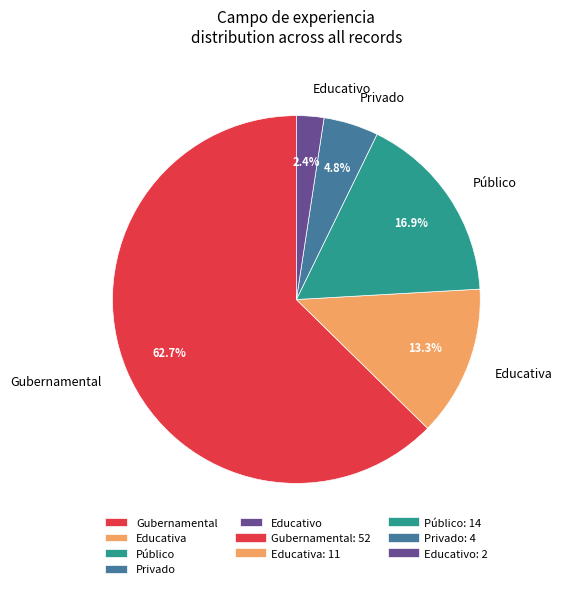

What is the majority slice?

Gubernamental